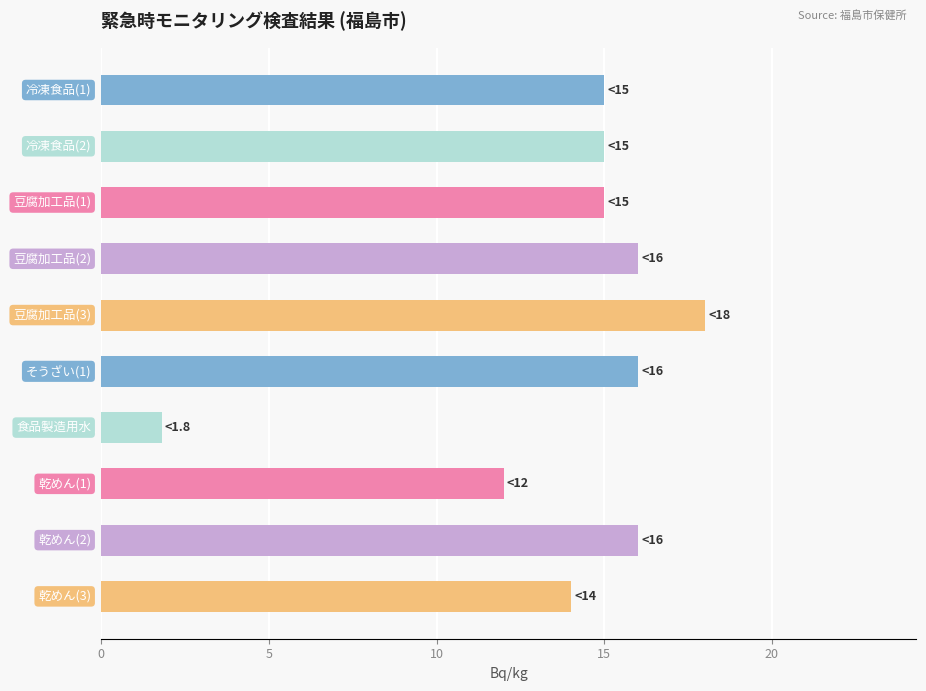

Reading top to bottom, transcribe all the data shown in this chart.

冷凍食品(1)=15.0	冷凍食品(2)=15.0	豆腐加工品(1)=15.0	豆腐加工品(2)=16.0	豆腐加工品(3)=18.0	そうざい(1)=16.0	食品製造用水=1.8	乾めん(1)=12.0	乾めん(2)=16.0	乾めん(3)=14.0